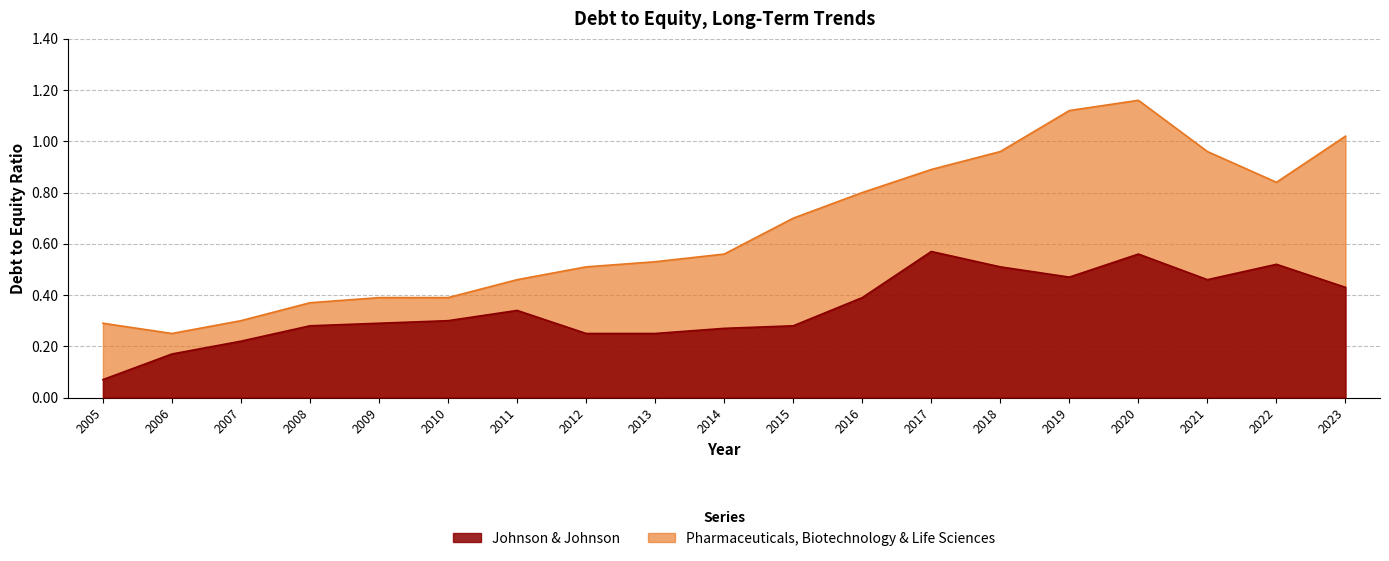

Which category has the lowest value in the Pharmaceuticals, Biotechnology & Life Sciences series?

2006